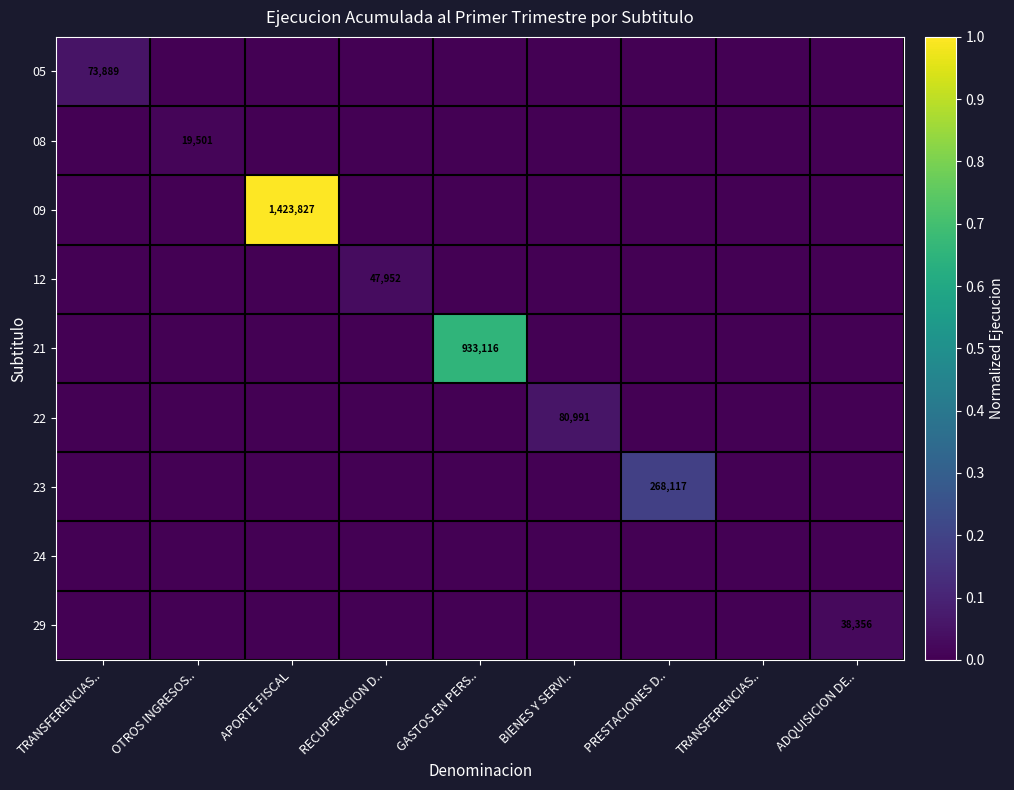

The 24 series shows 0.0 at APORTE FISCAL. True or false?

True